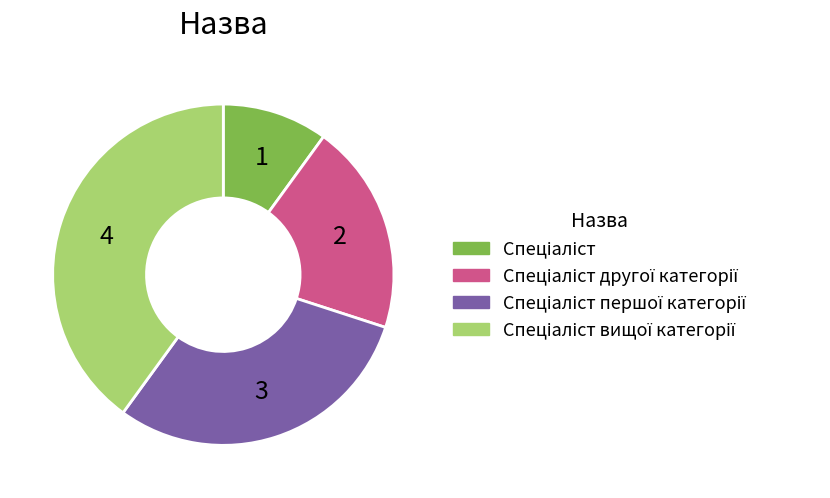

Does any single category account for the majority?

No